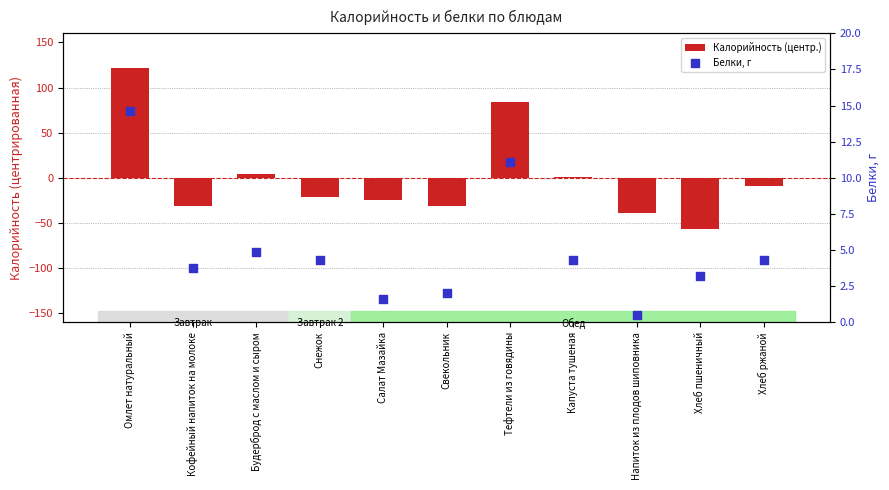

What is the total value across all series at Капуста тушеная?

5.7